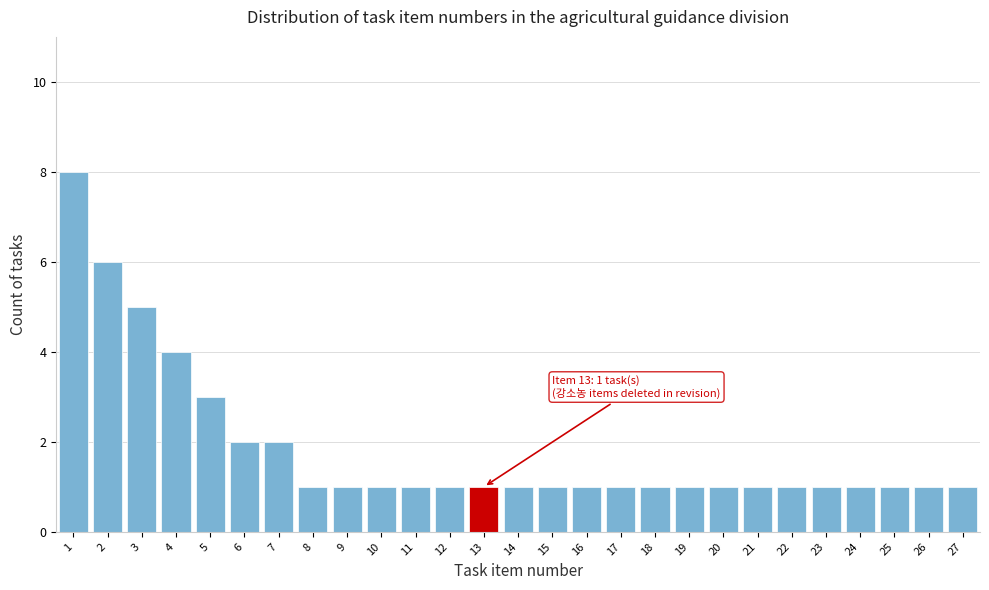

Reading left to right, extract all data points from this chart.

1=8	2=6	3=5	4=4	5=3	6=2	7=2	8=1	9=1	10=1	11=1	12=1	13=1	14=1	15=1	16=1	17=1	18=1	19=1	20=1	21=1	22=1	23=1	24=1	25=1	26=1	27=1